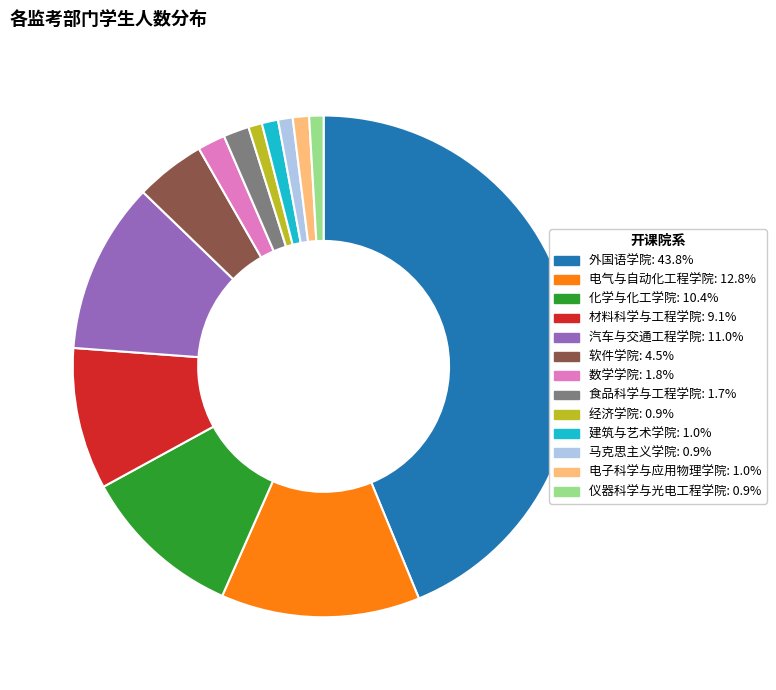

Is the sum of 电气与自动化工程学院: 12.8% and 仪器科学与光电工程学院: 0.9% greater than half?

No